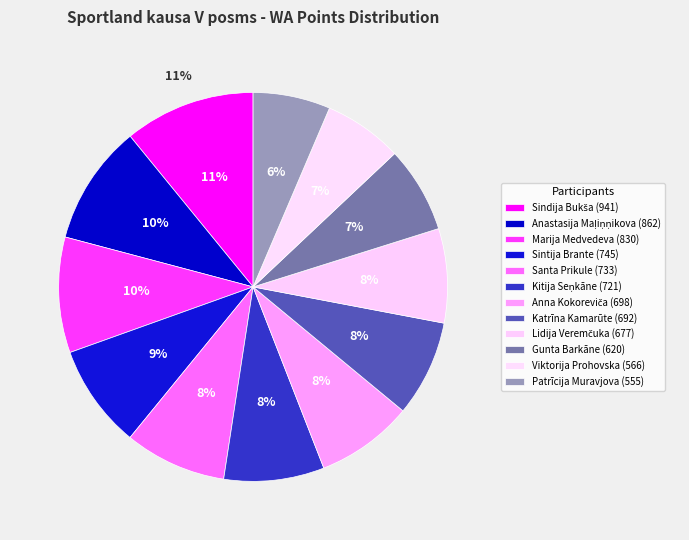

Which slice is the largest?

Sindija Bukša